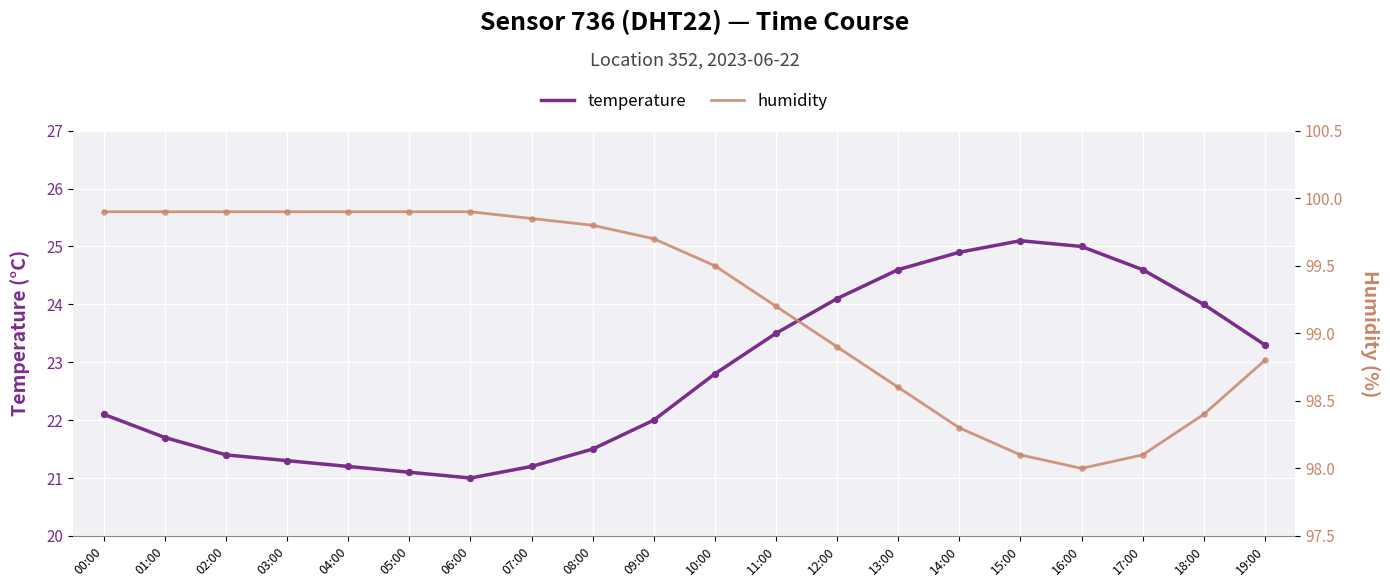

At how many categories does at least one series exceed 73?

20